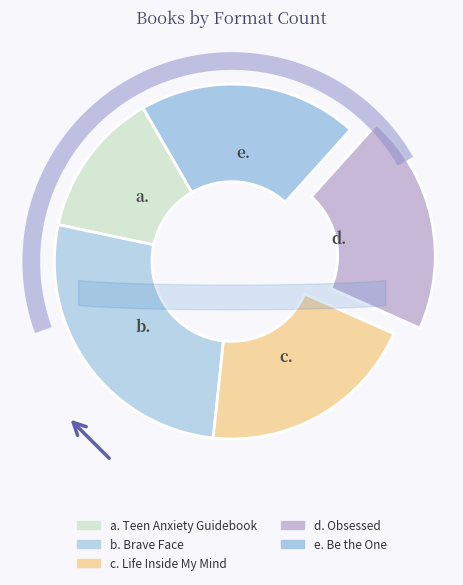

Which has a higher value, Be the One or Obsessed?

Be the One